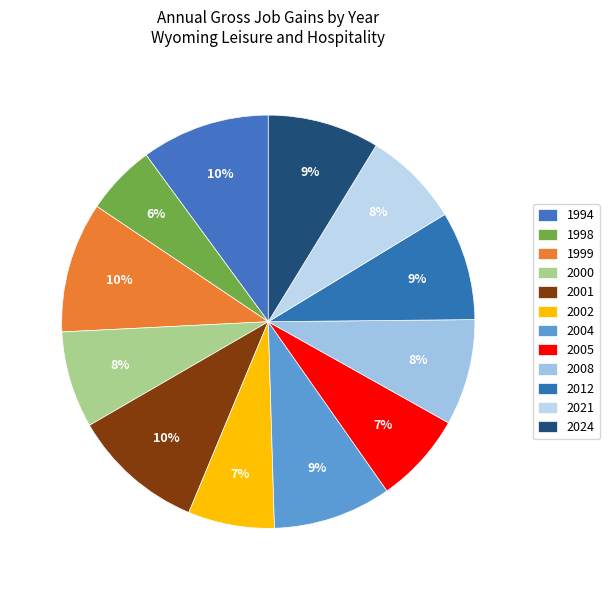

True or false: 2012 accounts for 1% of the total.

False